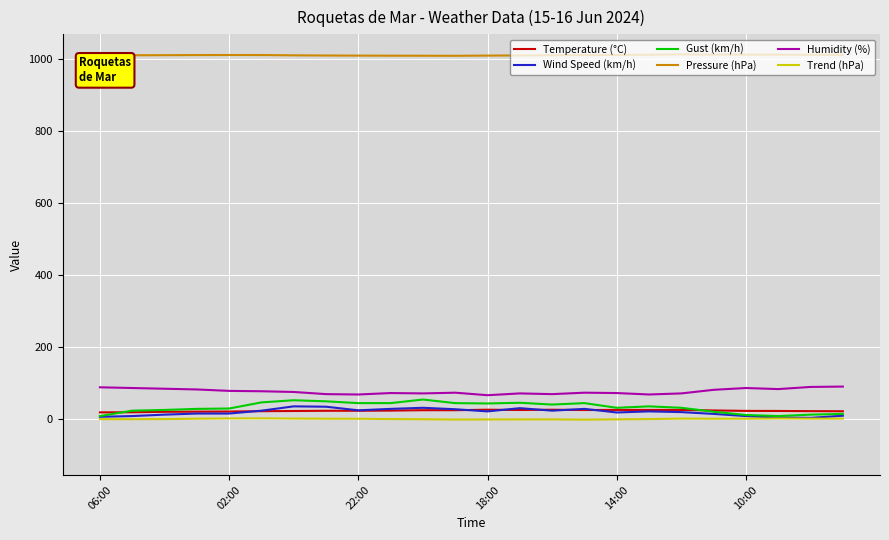

Which series has the largest total across all categories?

Pressure (hPa)